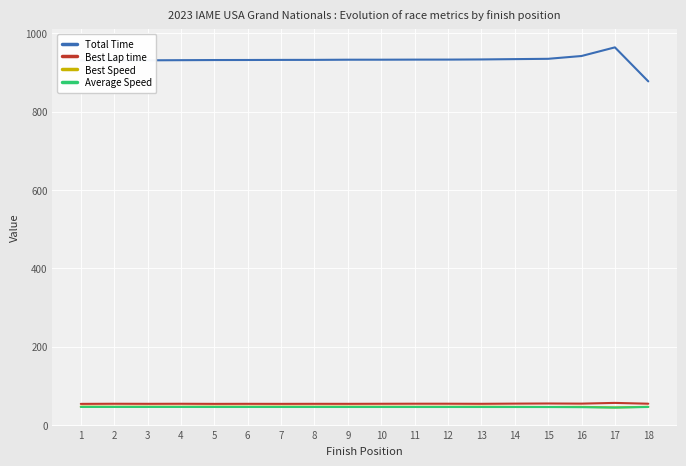

Which series has the largest range (max minus min)?

Total Time